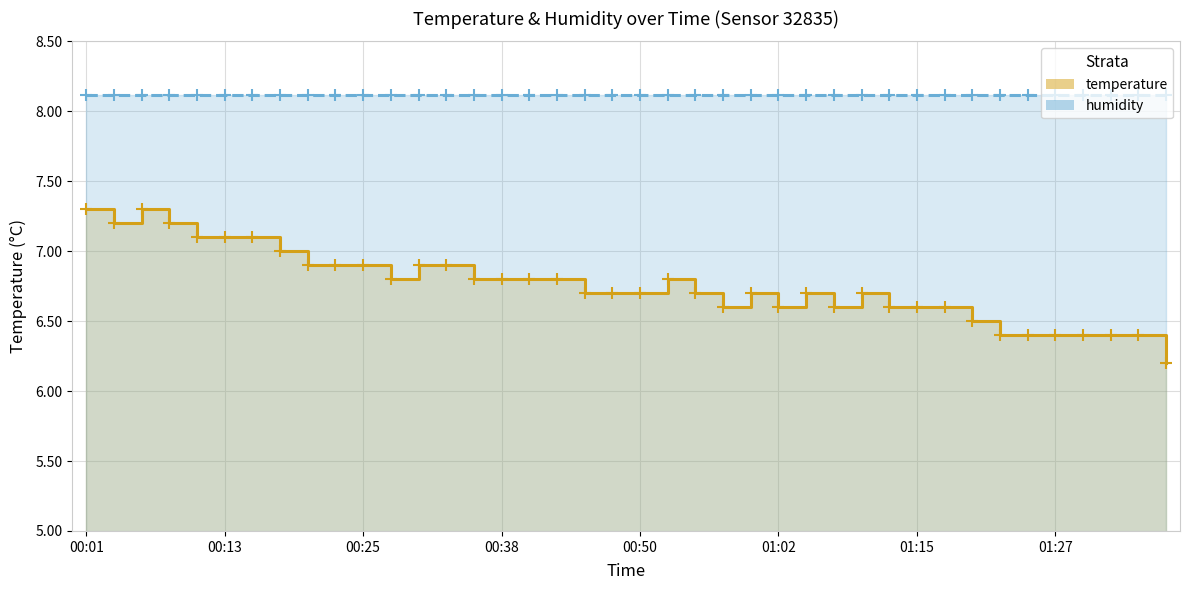

Where is humidity nearest to the value 8?

00:01